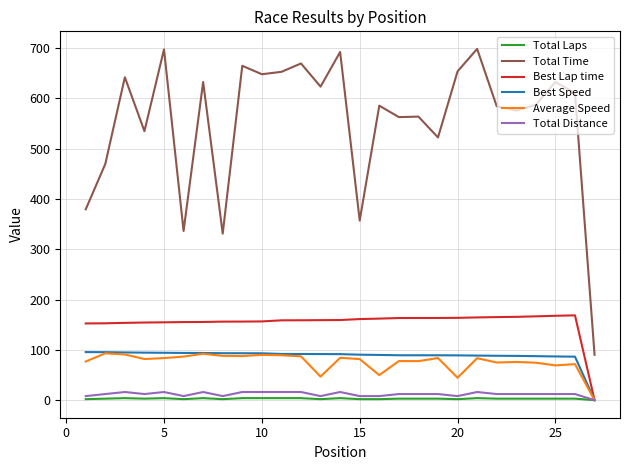

True or false: Total Time and Average Speed intersect in this chart.

False